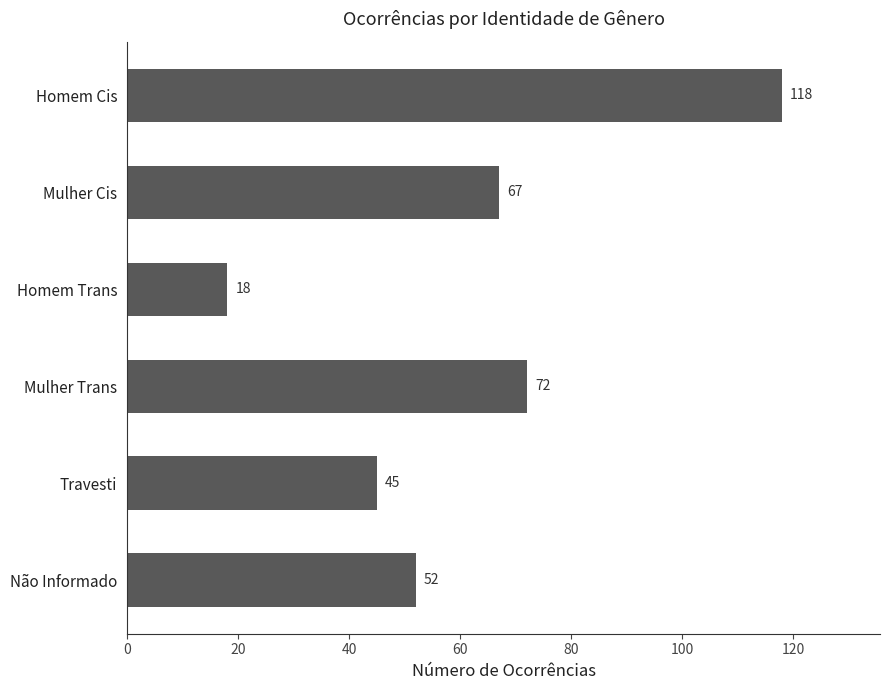

Approximately how many times larger is the value at Não Informado compared to Homem Cis?

0.4